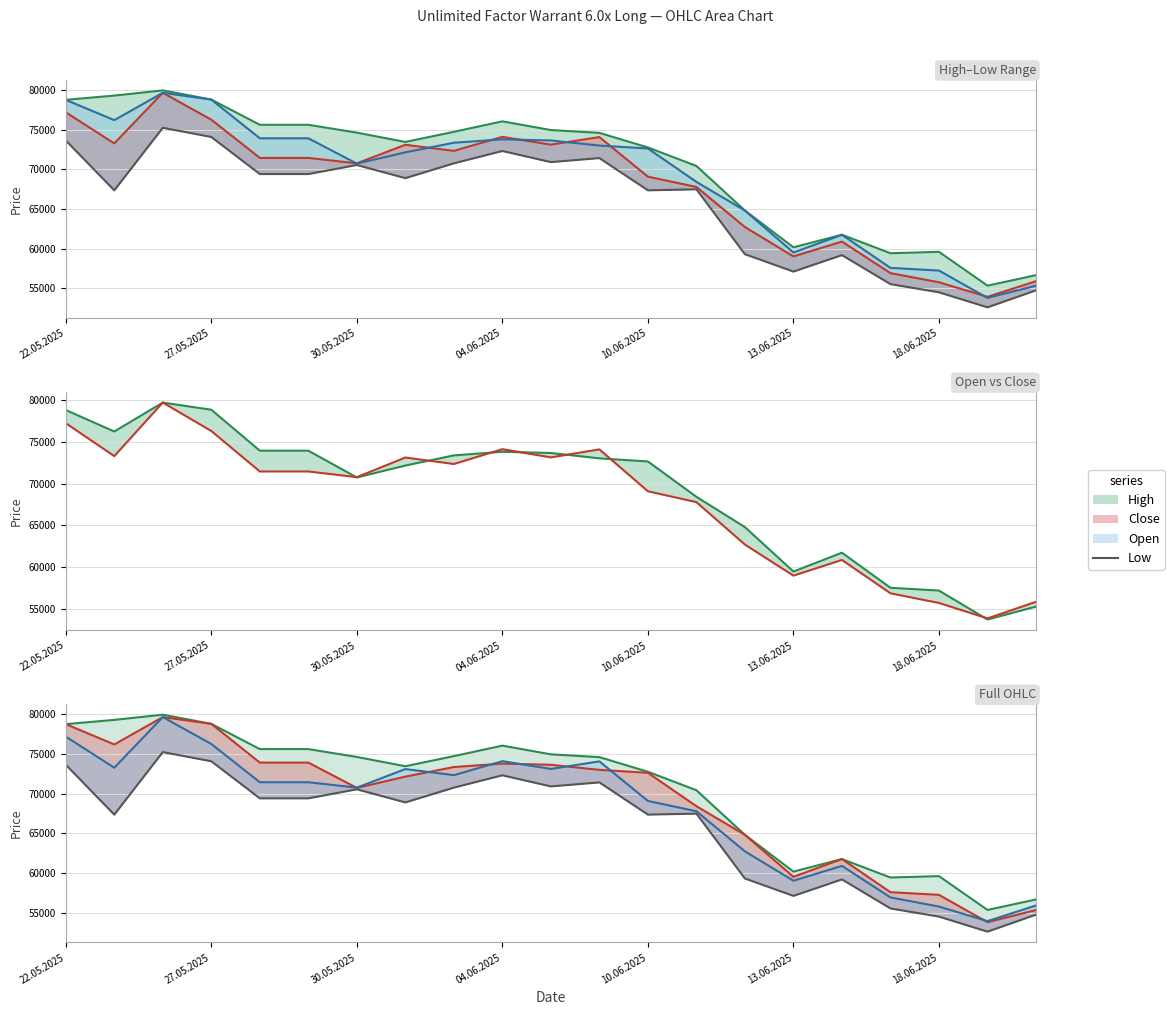

The value of Open at 7 is 72140. True or false?

True